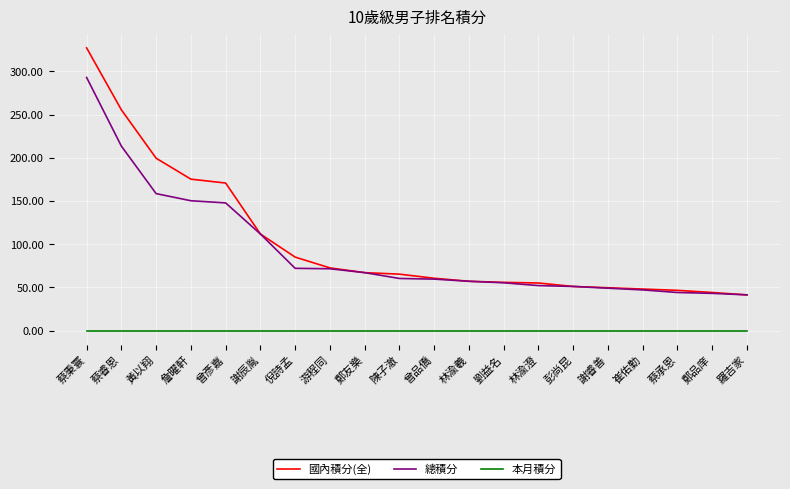

Which series has the widest spread of values?

國內積分(全)